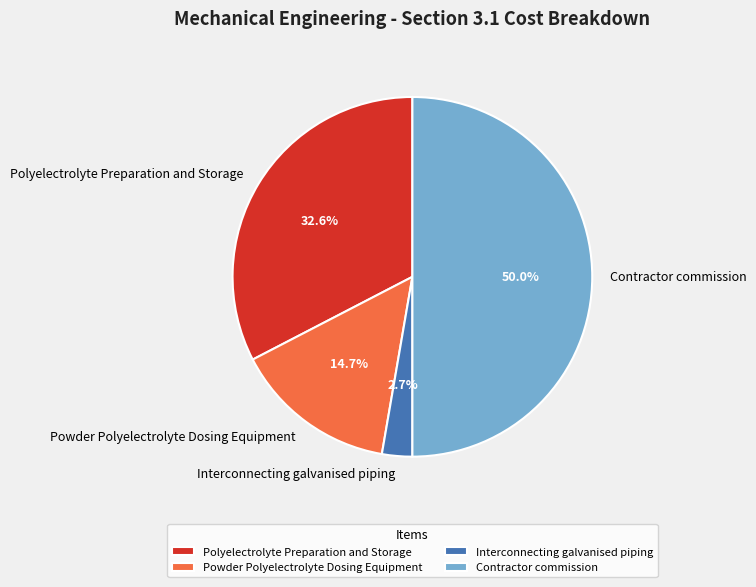

What is the largest slice in the pie chart?

Contractor commission